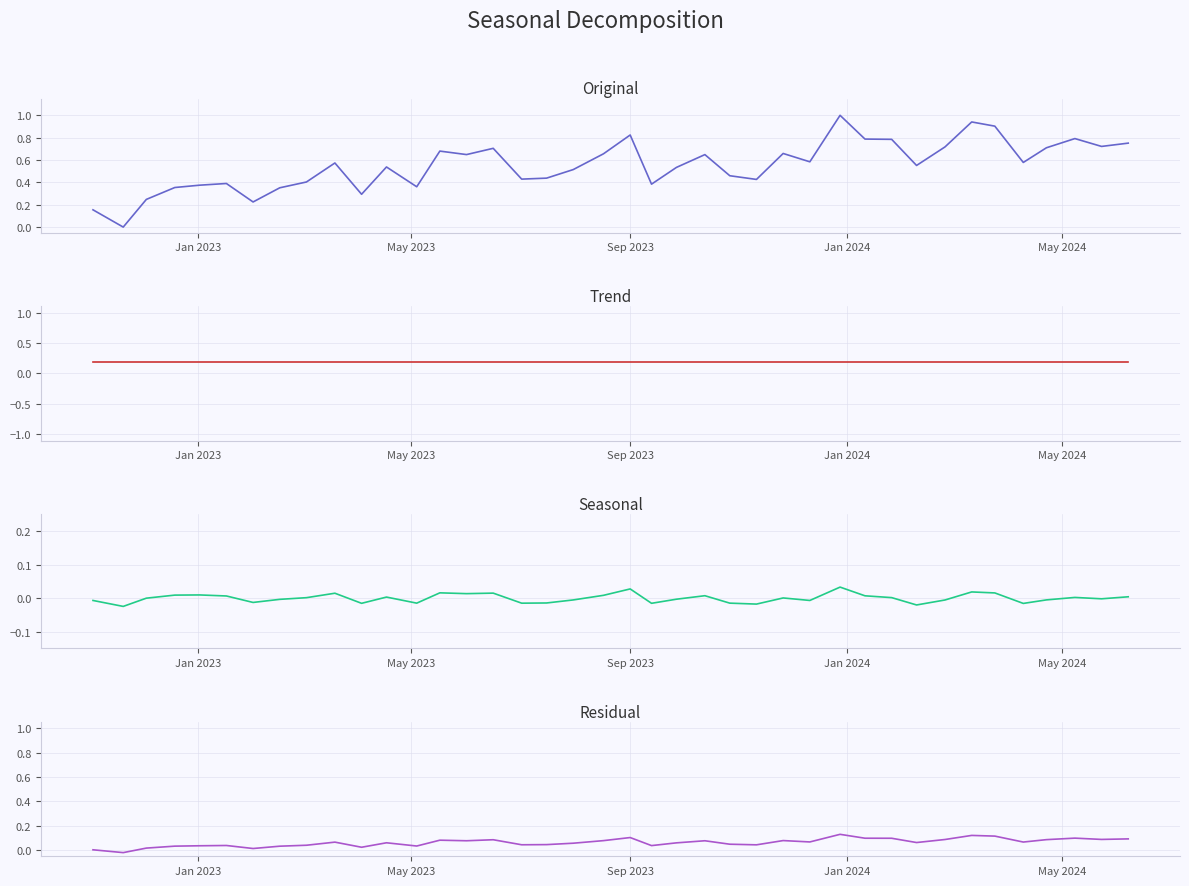

True or false: Trend has more than 2 interior local peaks.

False